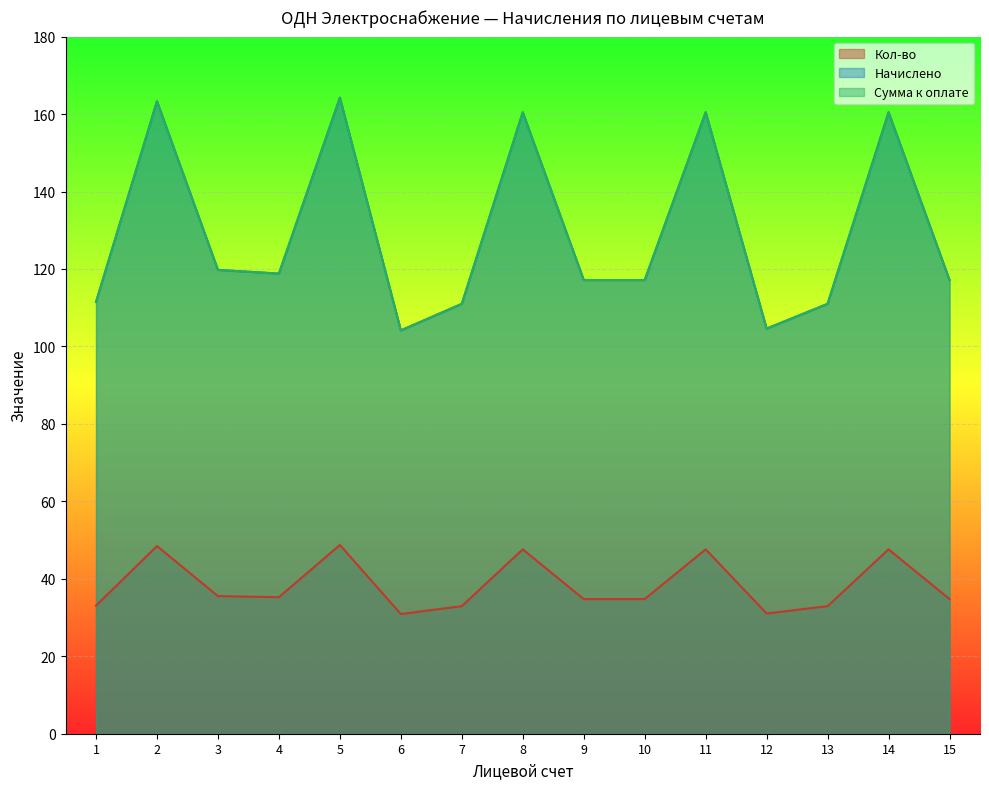

True or false: Кол-во has more than 1 interior local peaks.

True